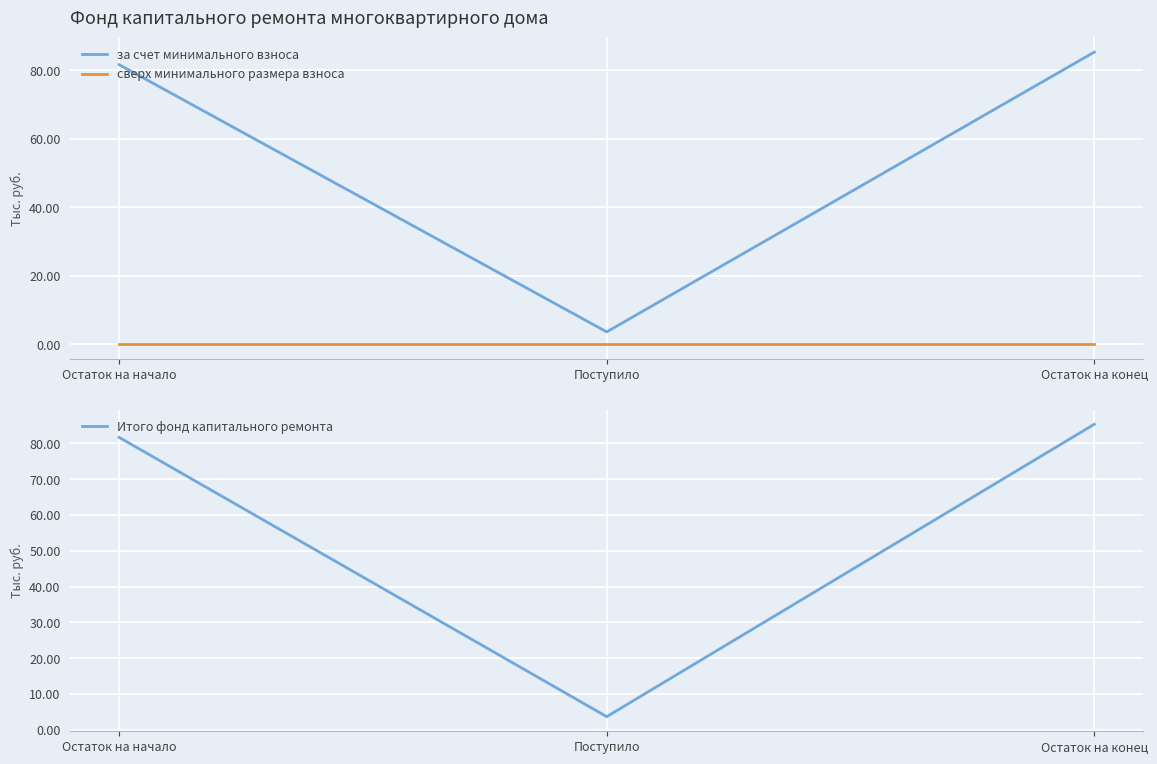

What position from the right is Остаток на конец?

1